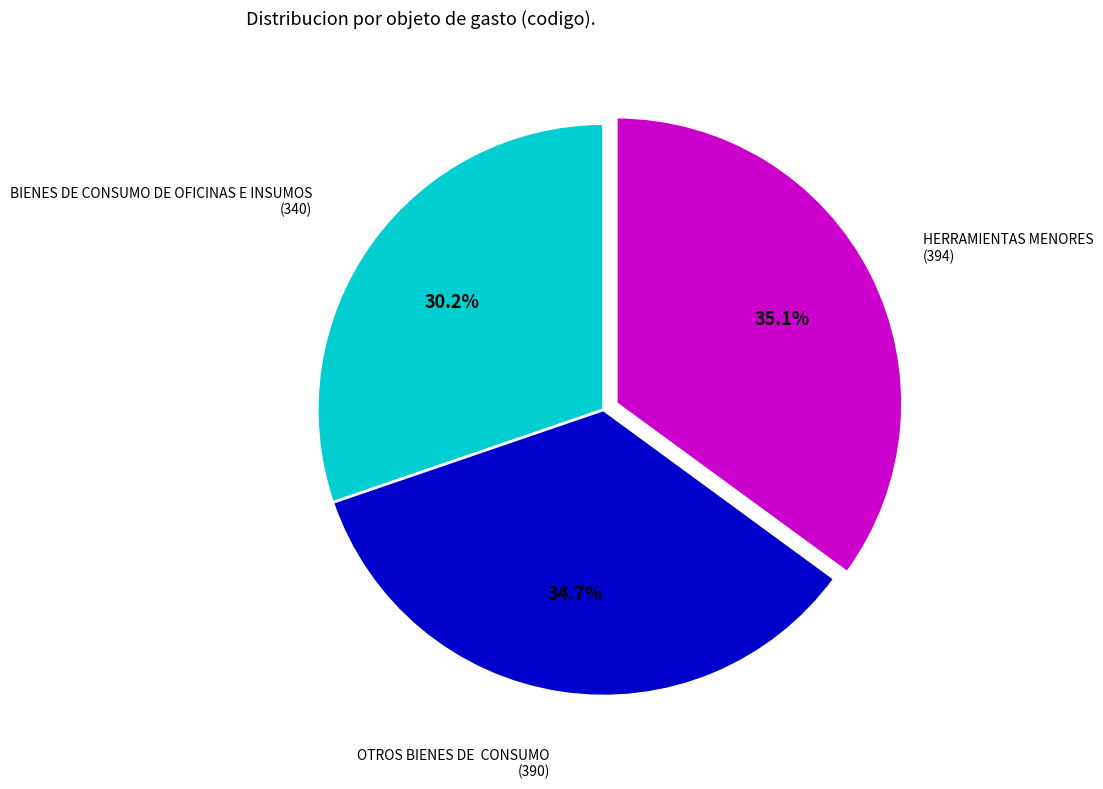

Count the number of slices in the pie.

3